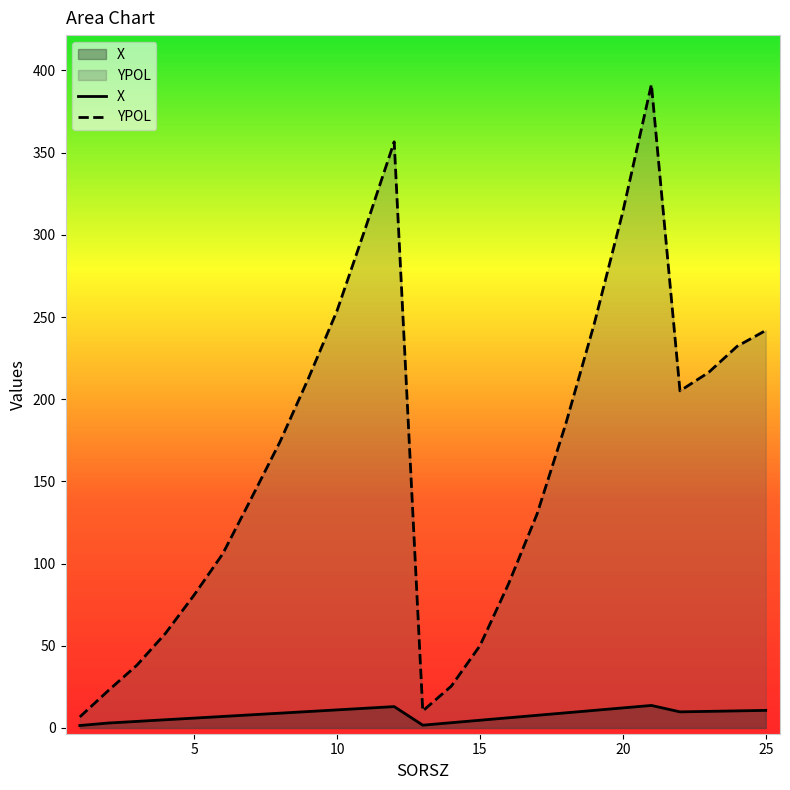

Which series has the largest range (max minus min)?

YPOL